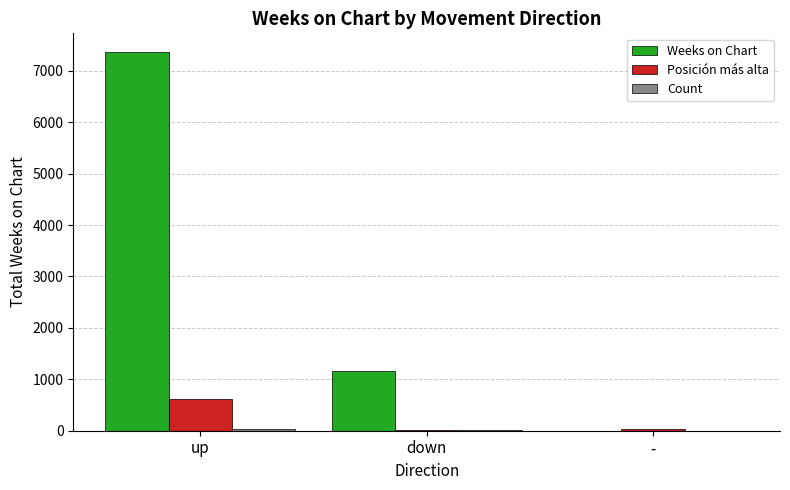

What is the sum of all Weeks on Chart values?

8522